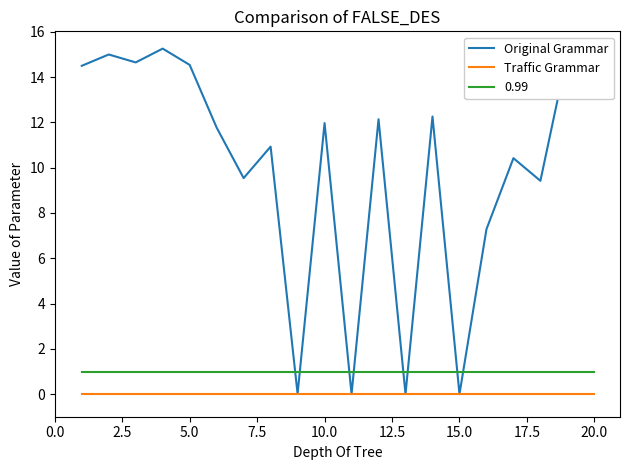

What is the highest value of the Original Grammar series?

15.3